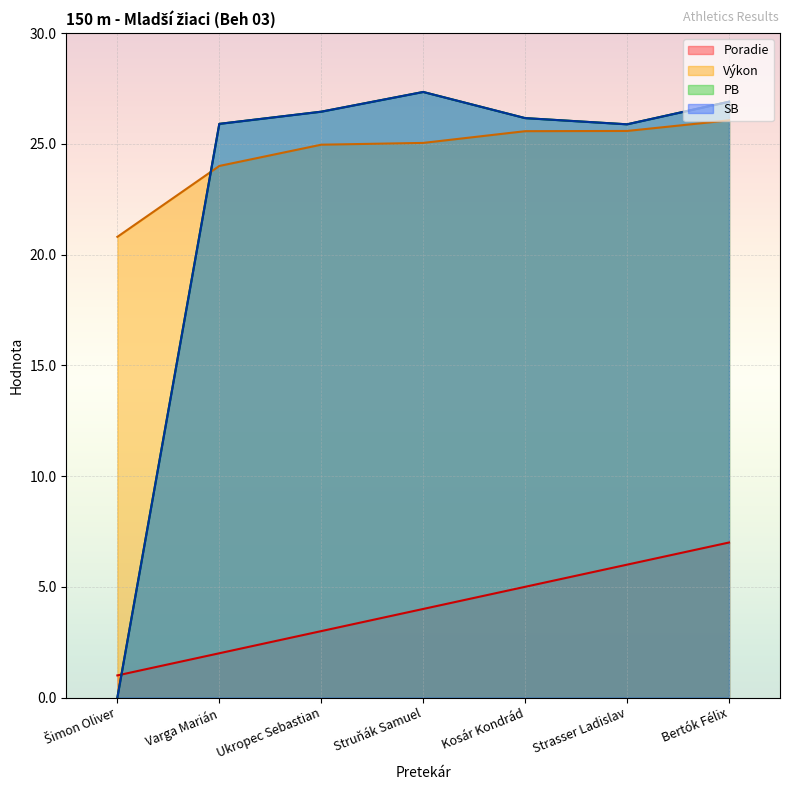

What is the approximate value of SB at Struňák Samuel?

27.3